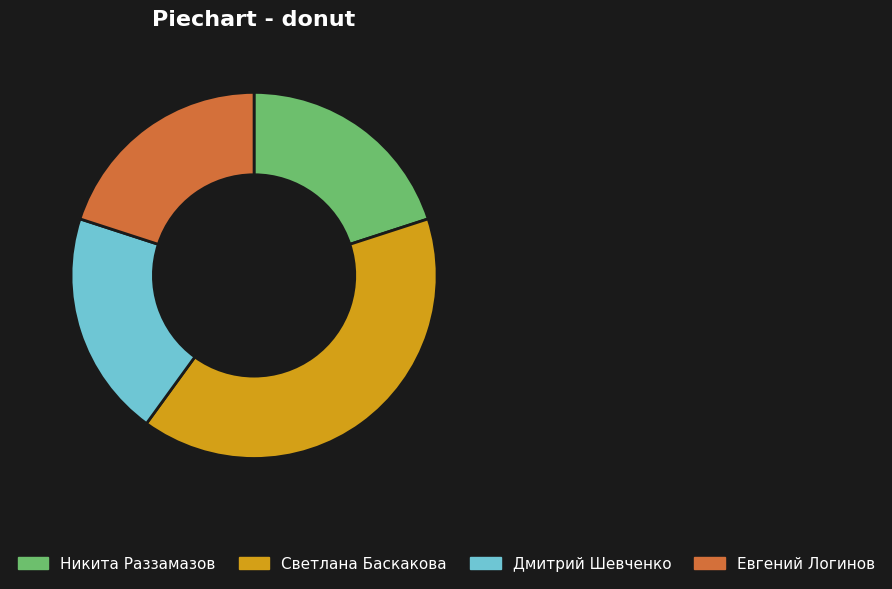

Is the sum of Светлана Баскакова and Евгений Логинов greater than half?

Yes